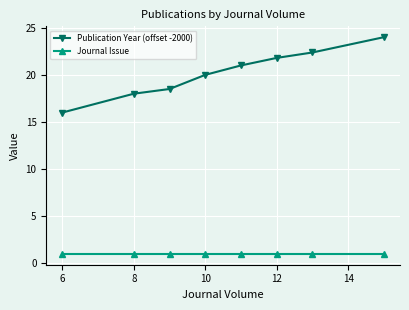

What is the value of the Publication Year (offset -2000) point at the 1st from the left?

16.0